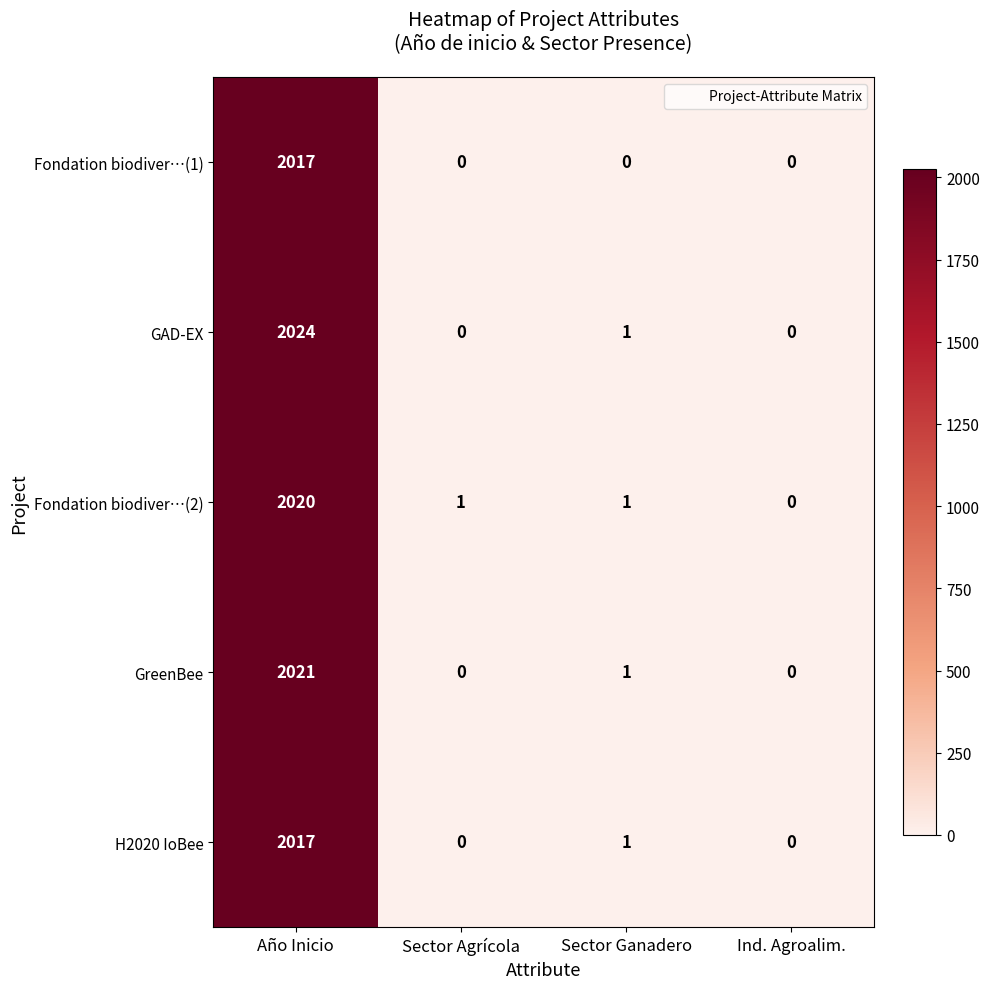

What is the difference between the GreenBee values at Sector Ganadero and Año Inicio?

2020